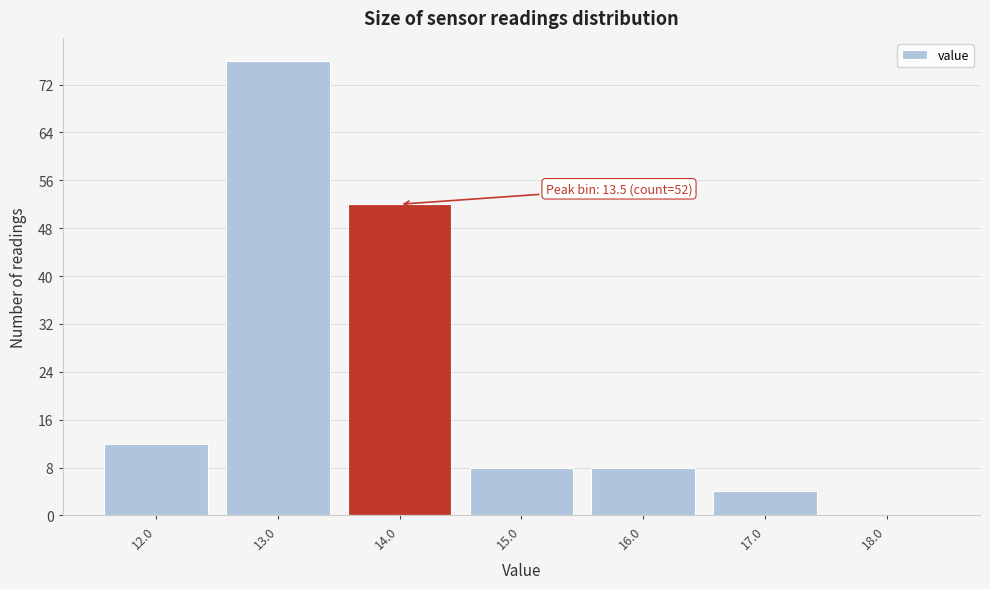

Which range on the x-axis has the tallest bar?

12.5 to 13.5